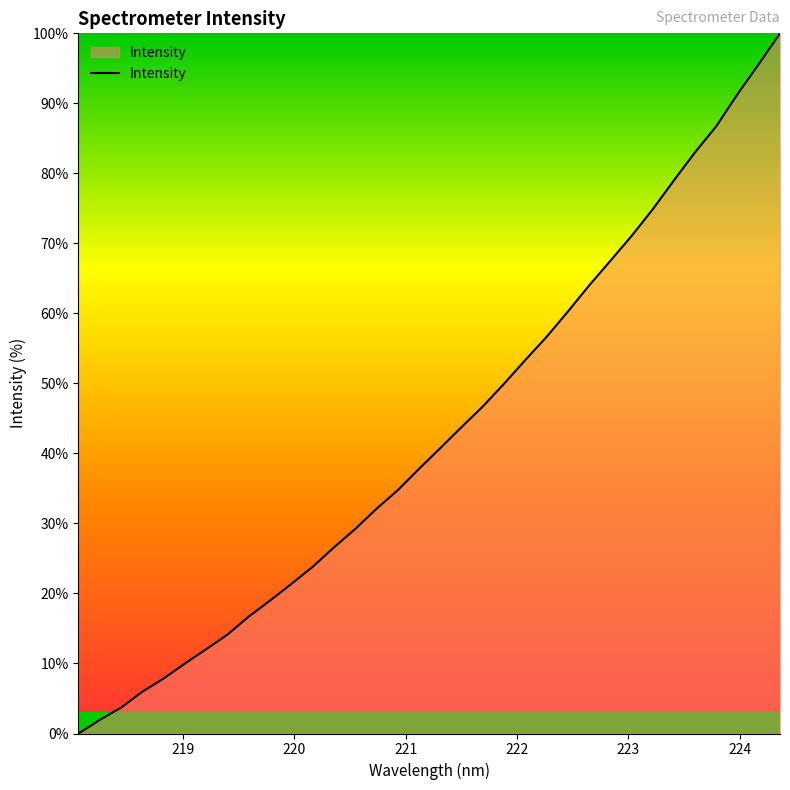

What is the maximum value shown in the chart?

100.0